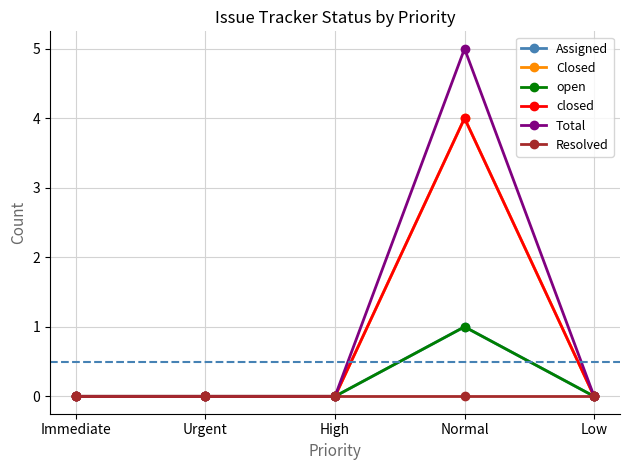

What is the difference between the Closed values at Normal and Low?

4